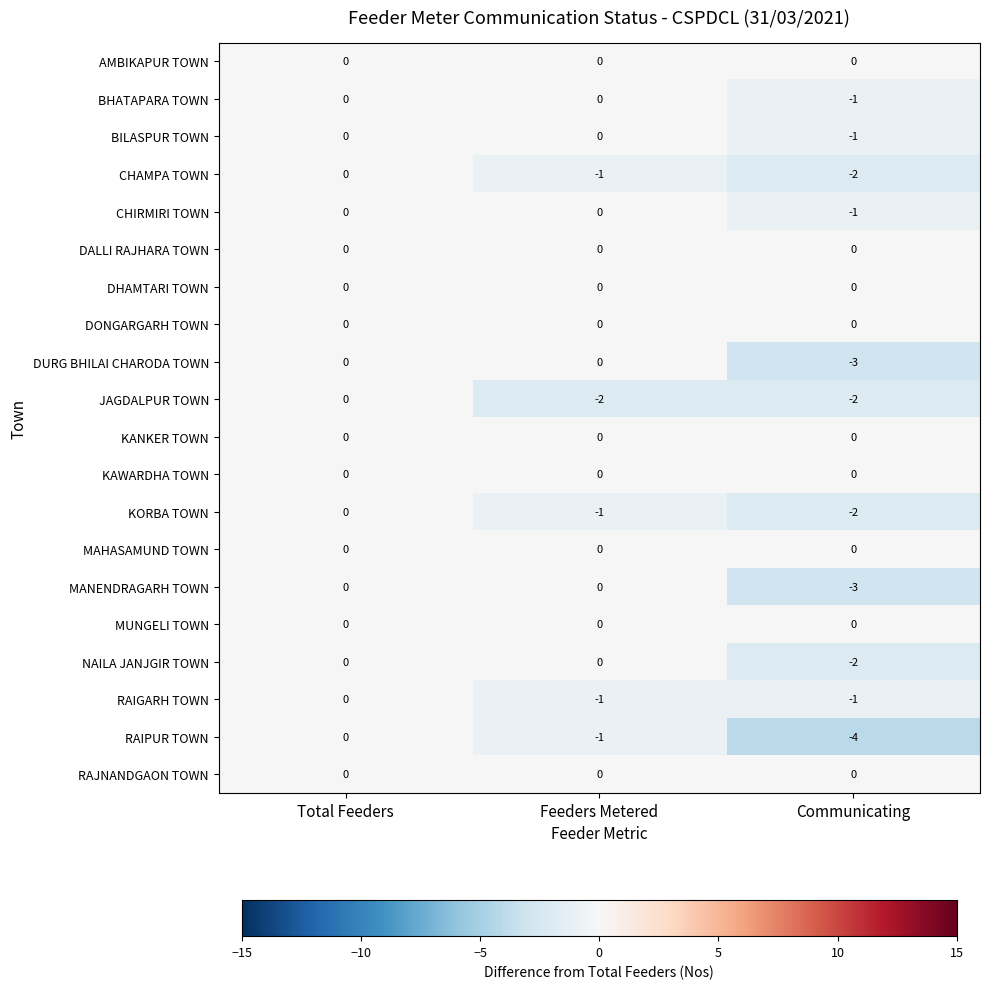

What is the minimum value shown in the chart?

-4